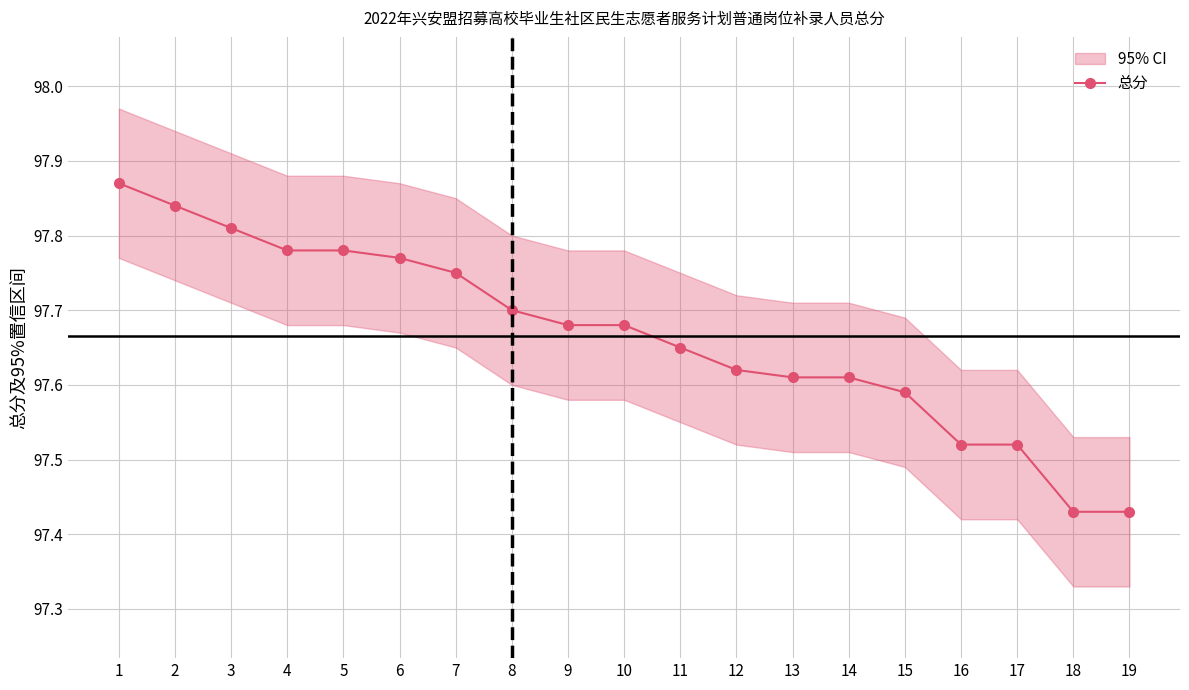

Is it true that the value at 19 is 63.8?

False